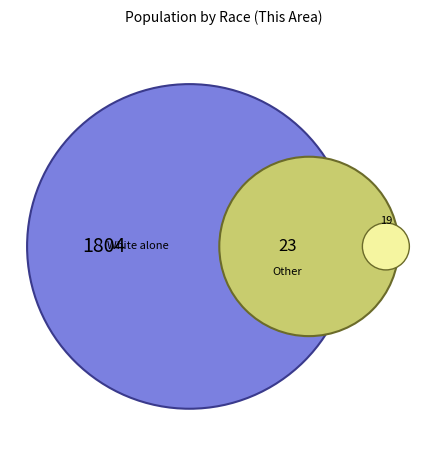

What percentage do White alone and American Indian and Alaska Native together represent?

98.1%